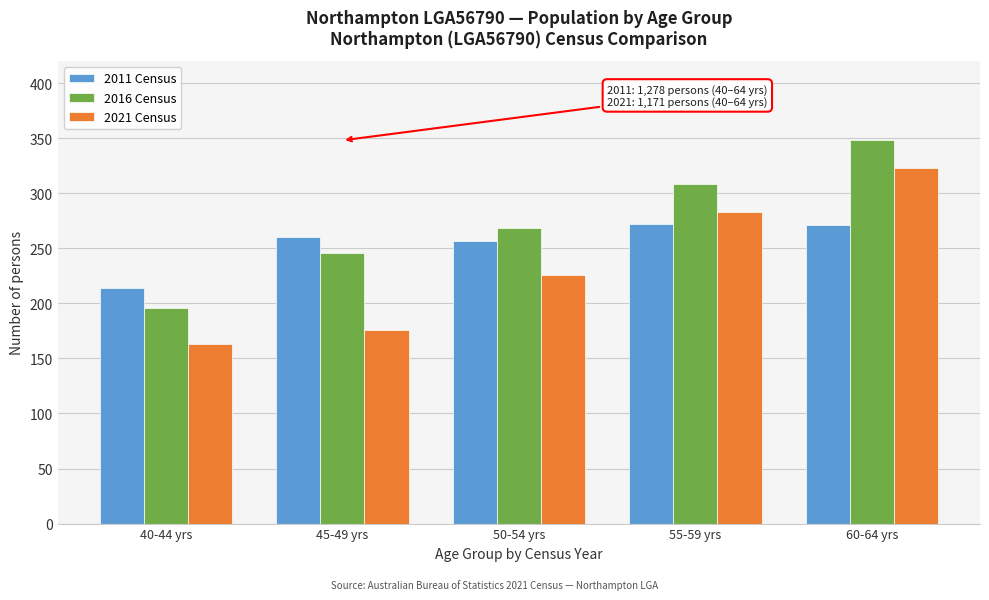

What is the difference between the highest and lowest values at 55-59 yrs?

36